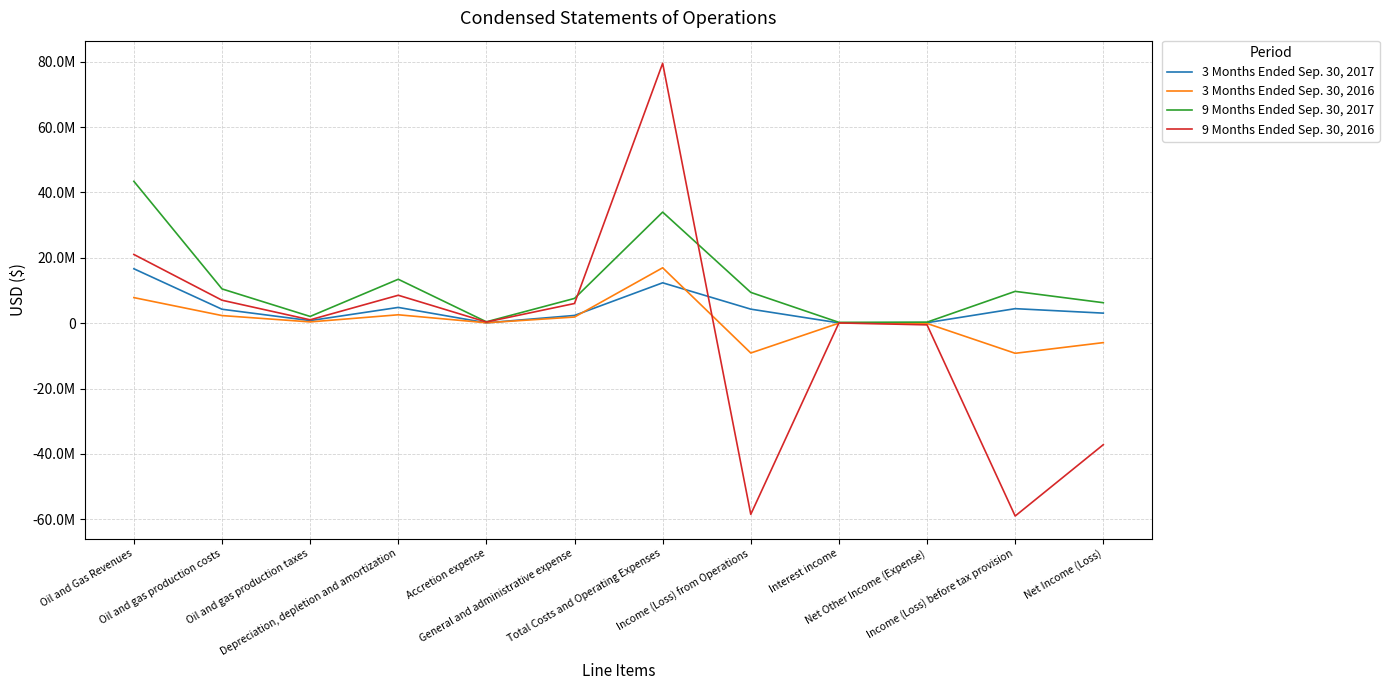

Is this an area chart (filled region under the line)?

No